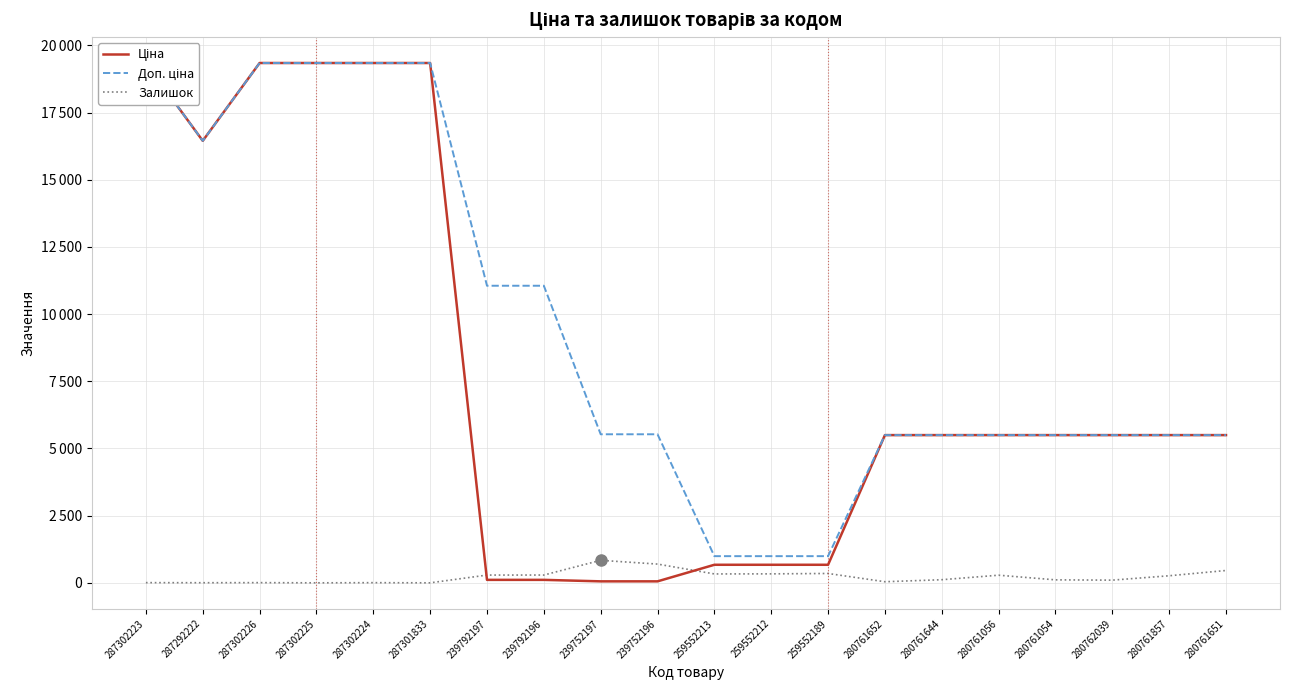

Reading right to left, what are all the values shown in this chart?

Ціна: 280761651=5497.3	280761857=5497.3	280762039=5497.3	280761054=5497.3	280761056=5497.3	280761644=5497.3	280761652=5497.3	259552189=672.1	259552212=672.1	259552213=672.1	239752196=55.3	239752197=55.3	239792196=110.5	239792197=110.5	287301833=19343.1	287302224=19343.1	287302225=19343.1	287302226=19343.1	287292222=16448.2	287302223=19343.1
Доп. ціна: 280761651=5497.3	280761857=5497.3	280762039=5497.3	280761054=5497.3	280761056=5497.3	280761644=5497.3	280761652=5497.3	259552189=992.7	259552212=992.7	259552213=992.7	239752196=5528.0	239752197=5528.0	239792196=11055.0	239792197=11055.0	287301833=19343.1	287302224=19343.1	287302225=19343.1	287302226=19343.1	287292222=16448.2	287302223=19343.1
Залишок: 280761651=459.0	280761857=263.0	280762039=100.0	280761054=111.0	280761056=284.0	280761644=116.0	280761652=41.0	259552189=348.0	259552212=334.0	259552213=331.0	239752196=698.0	239752197=838.0	239792196=290.0	239792197=289.0	287301833=0.0	287302224=6.0	287302225=0.0	287302226=7.0	287292222=4.0	287302223=7.0